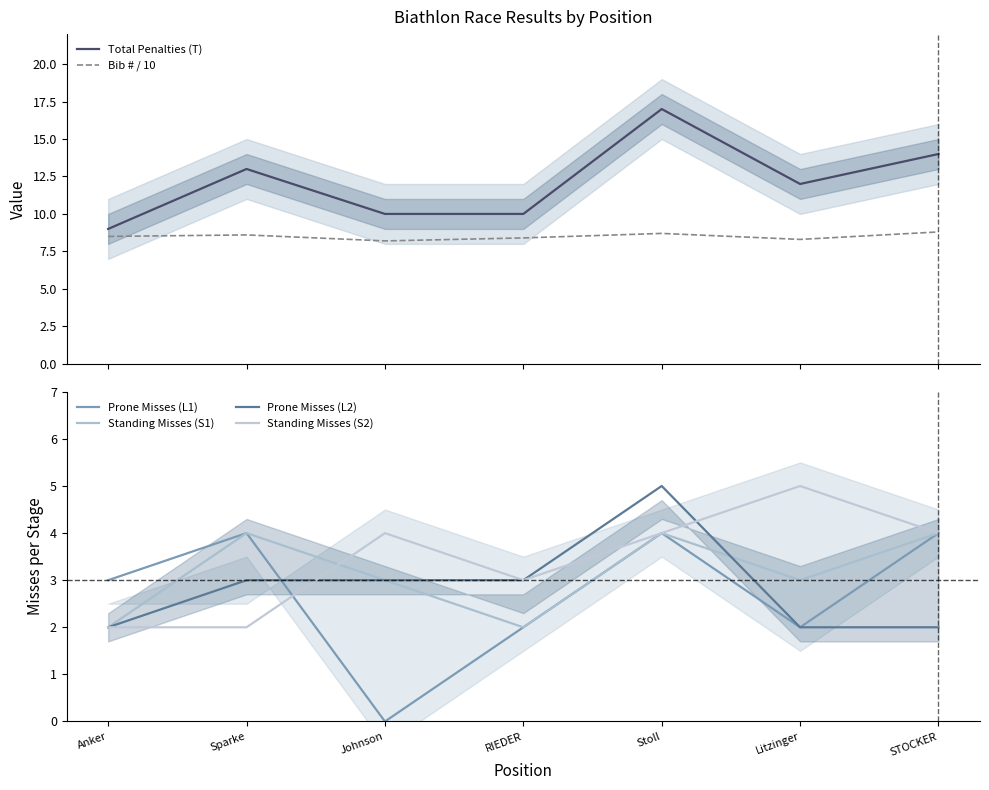

Reading left to right, what are all the values shown in this chart?

Total Penalties (T): 9.0	13.0	10.0	10.0	17.0	12.0	14.0
Bib # / 10: 8.5	8.6	8.2	8.4	8.7	8.3	8.8
Prone Misses (L1): 3.0	4.0	0.0	2.0	4.0	2.0	4.0
Standing Misses (S1): 2.0	4.0	3.0	2.0	4.0	3.0	4.0
Prone Misses (L2): 2.0	3.0	3.0	3.0	5.0	2.0	2.0
Standing Misses (S2): 2.0	2.0	4.0	3.0	4.0	5.0	4.0